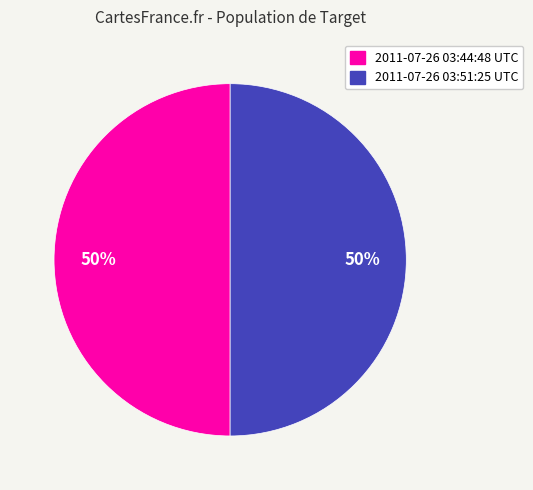

Is the sum of 2011-07-26 03:51:25 UTC and 2011-07-26 03:44:48 UTC greater than half?

Yes